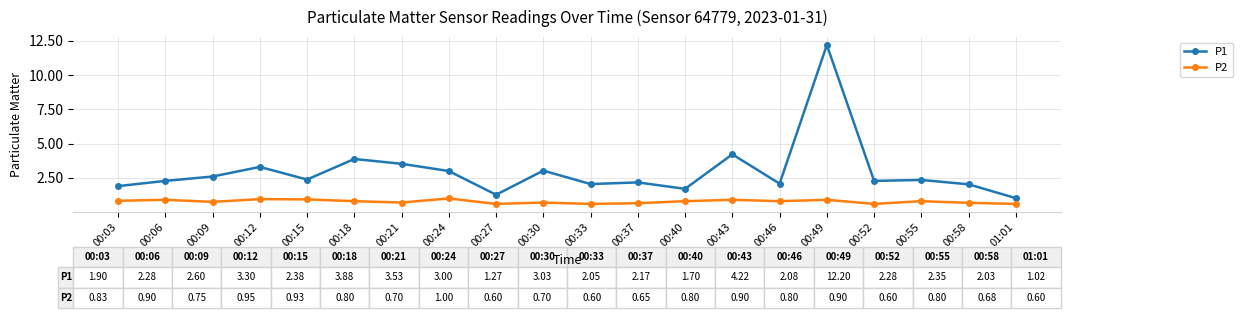

Rank the series by their average value, from lowest to highest.

P2, P1